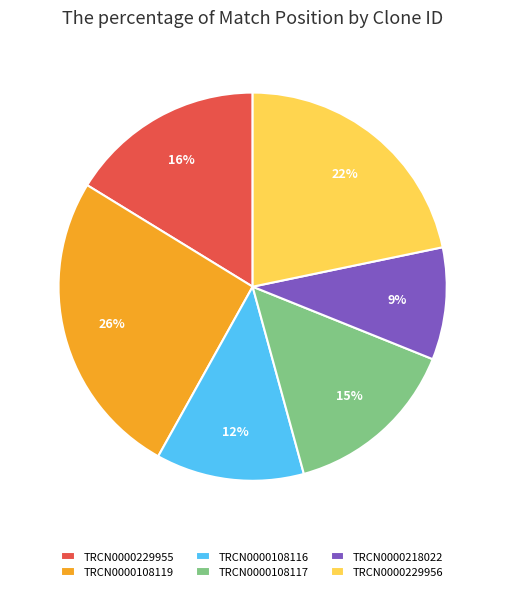

Is there any slice that represents more than half of the pie?

No